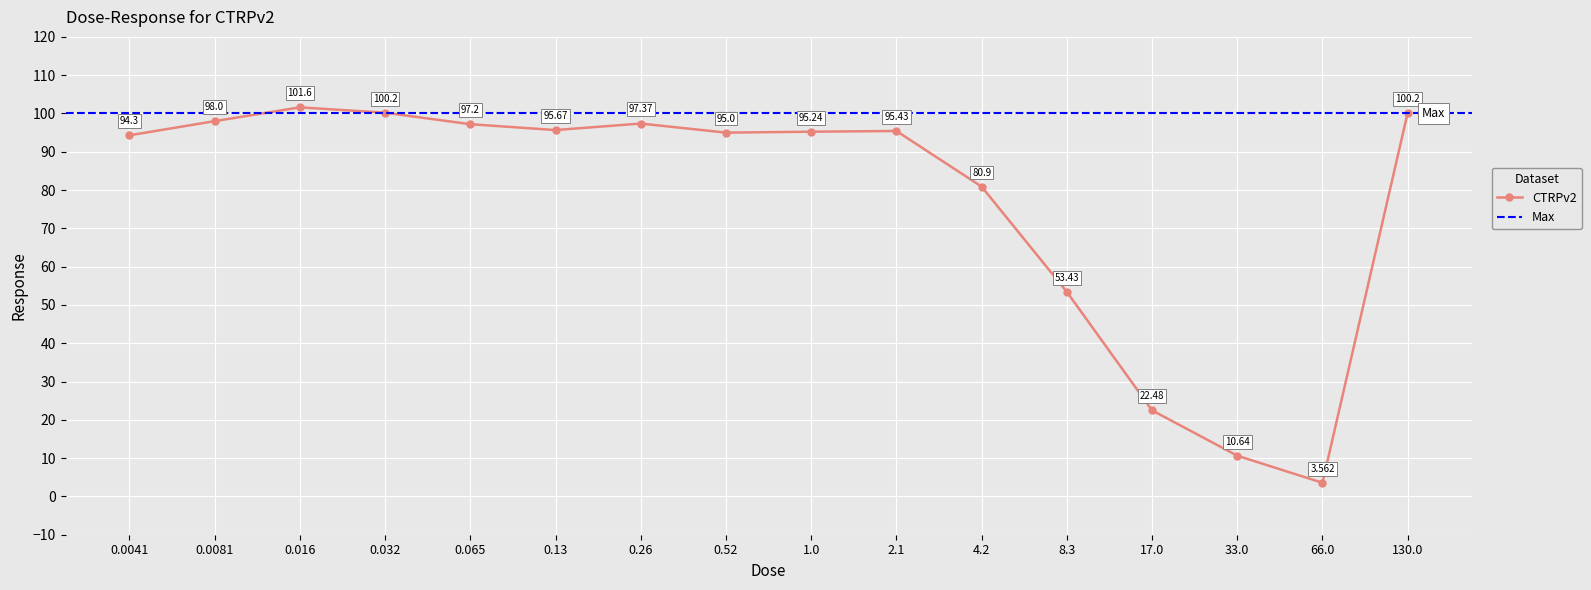

How many interior local peaks (higher than both neighbors) does the data have?

3